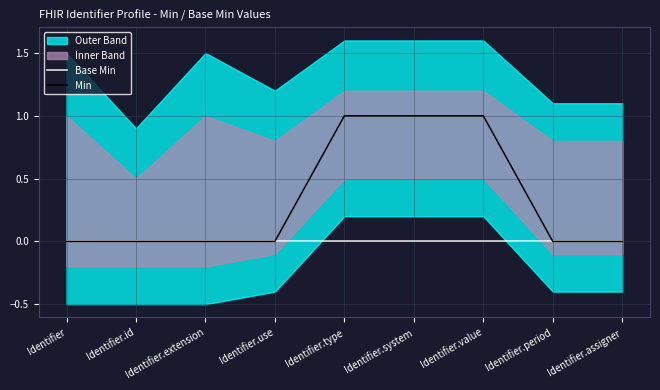

The value of Base Min at Identifier.value is 0. True or false?

True